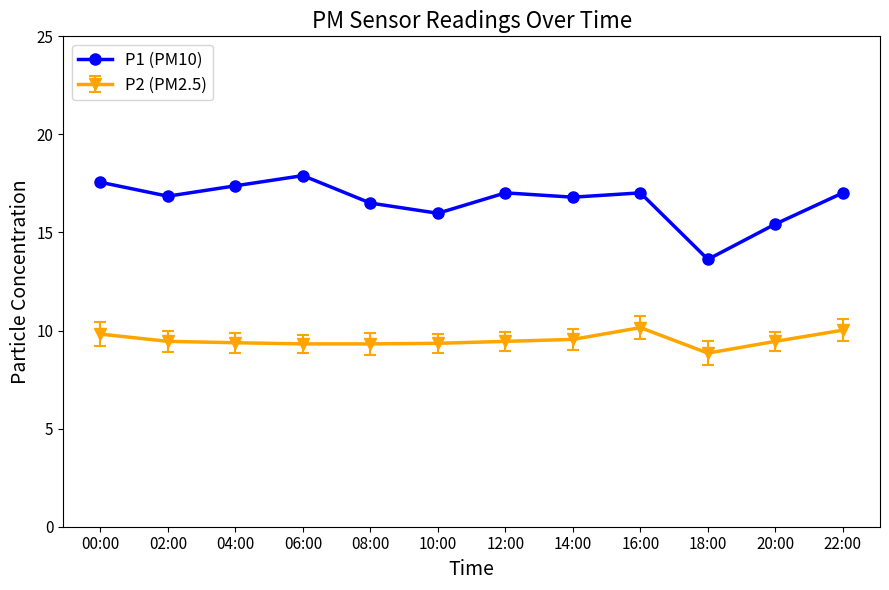

Which series changed the most between 16:00 and 18:00?

P1 (PM10)